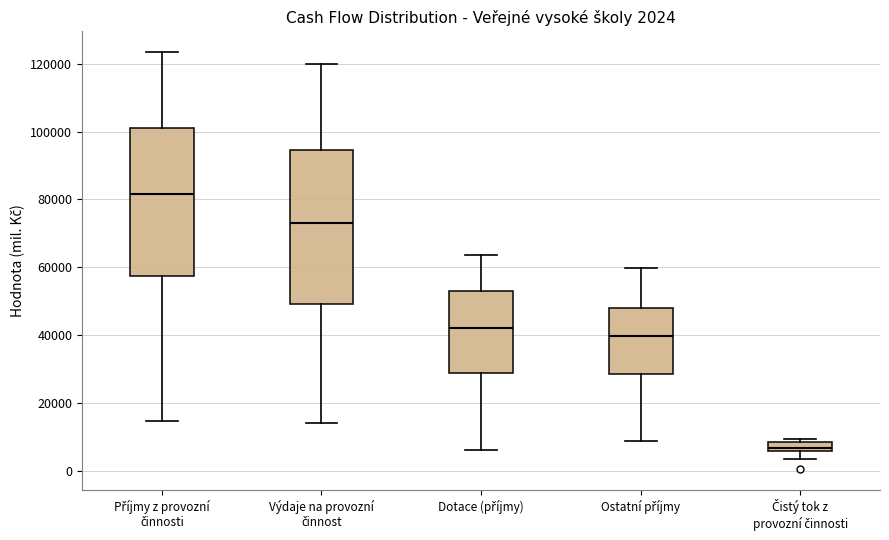

Which box's median line is the highest?

Příjmy z provozní činnosti